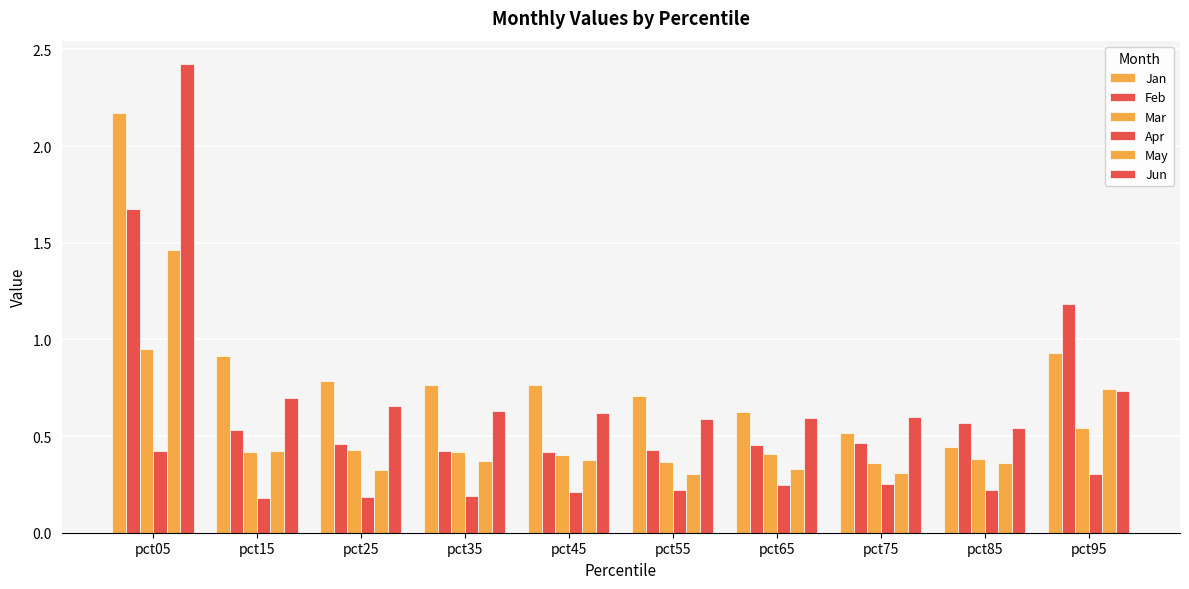

Are the bars grouped side by side (vs. stacked)?

Yes